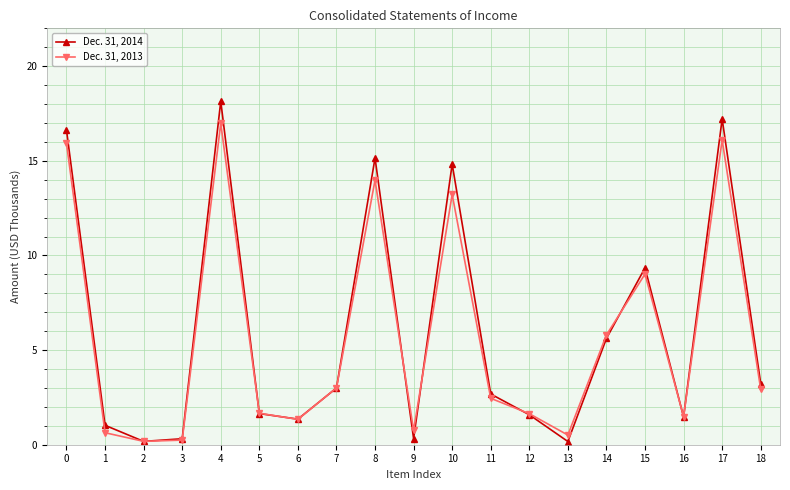

In Dec. 31, 2014, how many points are higher than both neighbors (excluding endpoints)?

5